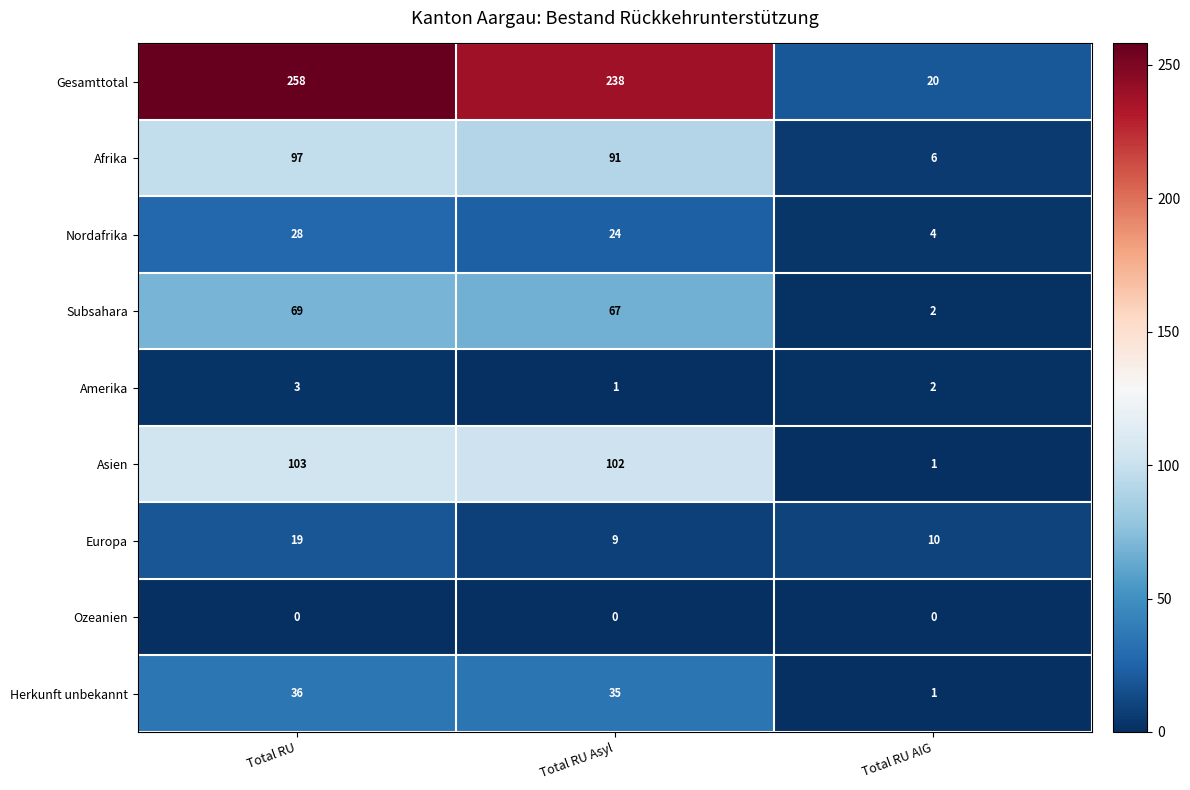

Which series has the widest spread of values?

Gesamttotal